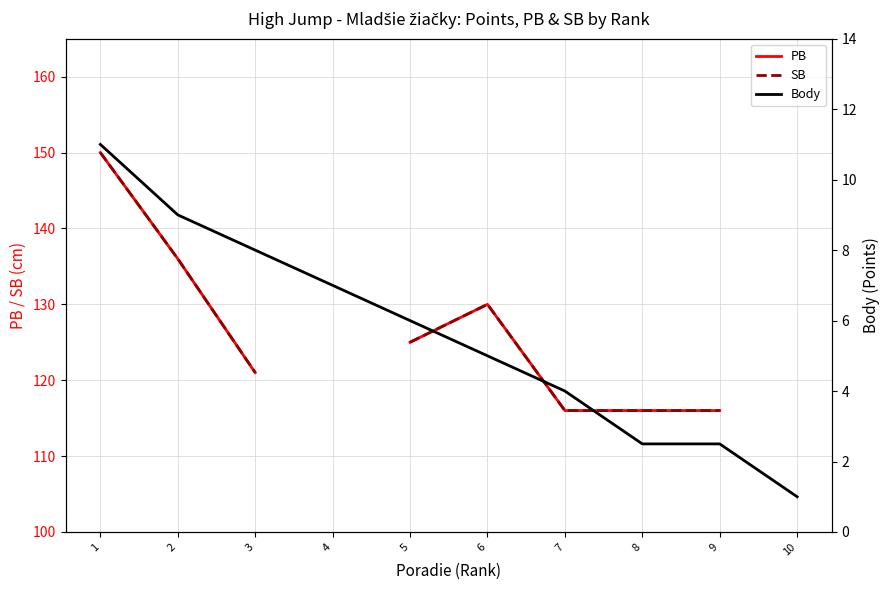

Which category has the lowest value across all series?

10